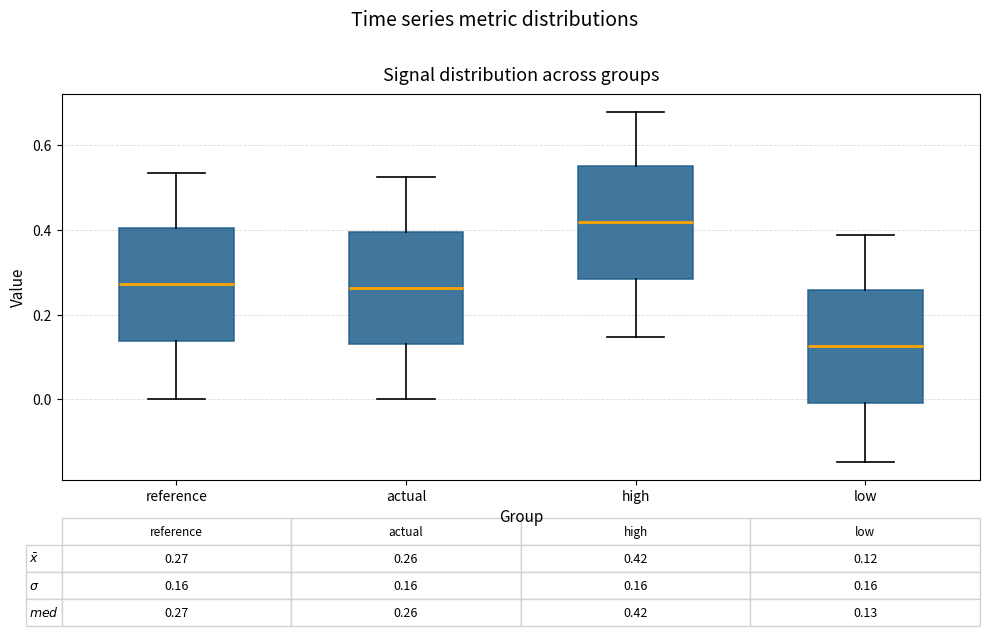

Which box has the highest median line?

high